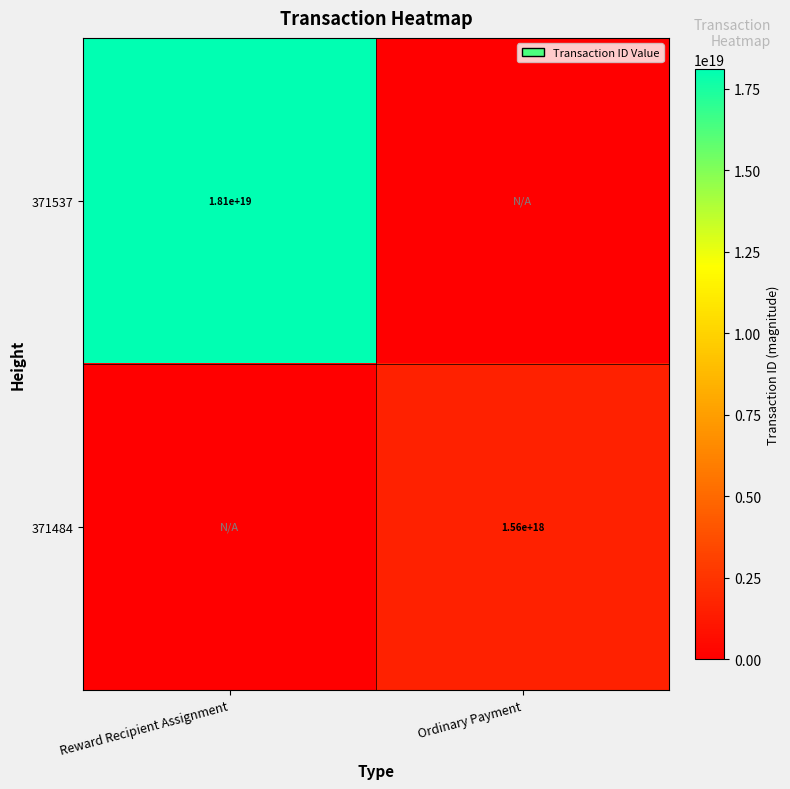

The 371537 series shows 11164443126495995904 at Reward Recipient Assignment. True or false?

False